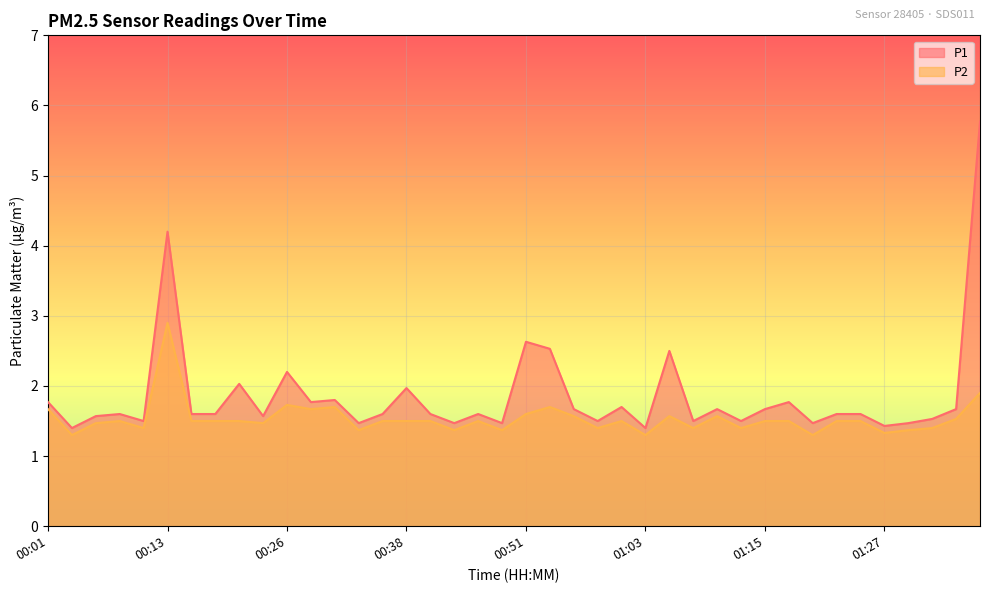

What is the difference between the highest and lowest values at 00:03?

0.1